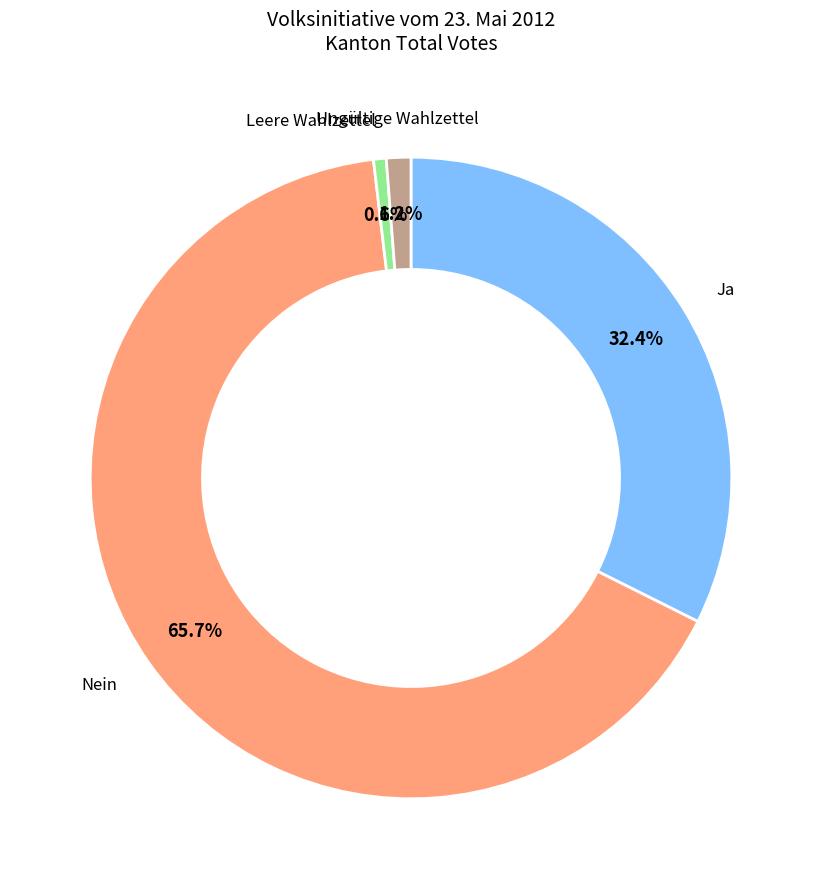

Is there any slice that represents more than half of the pie?

Yes